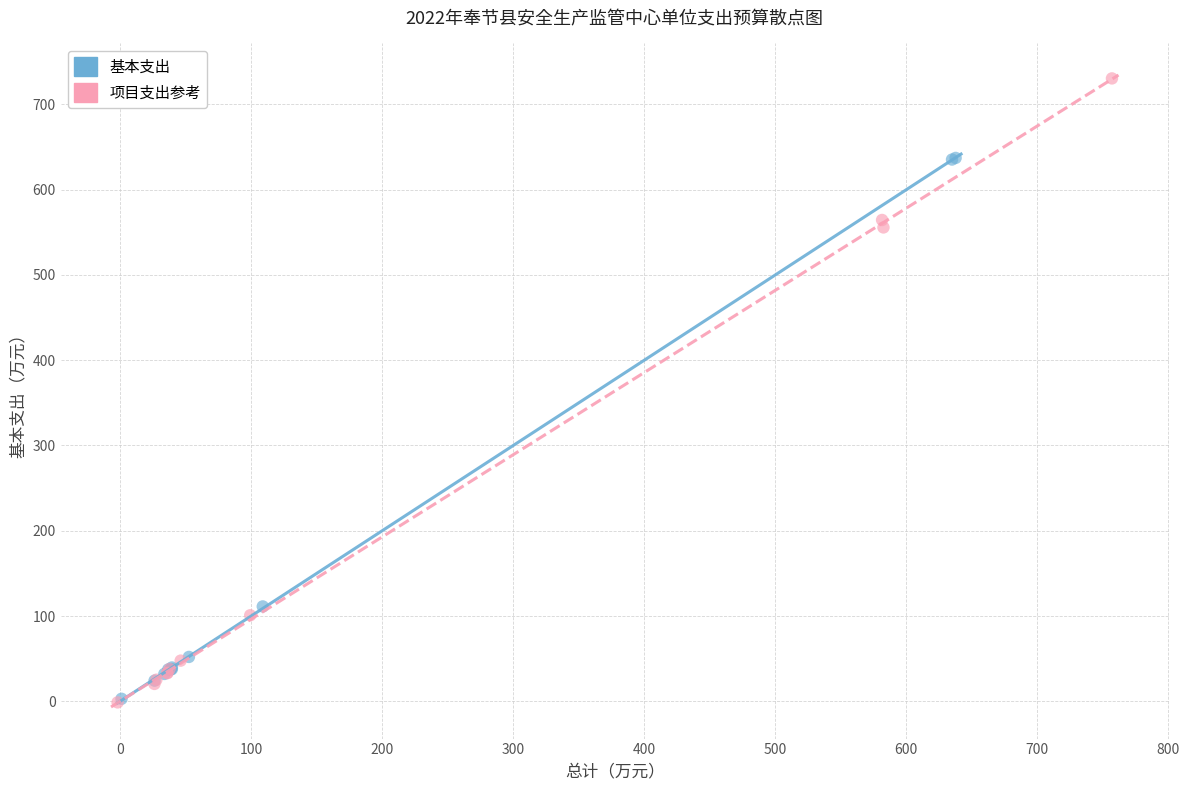

Which series has the largest Y range (max minus min)?

项目支出参考